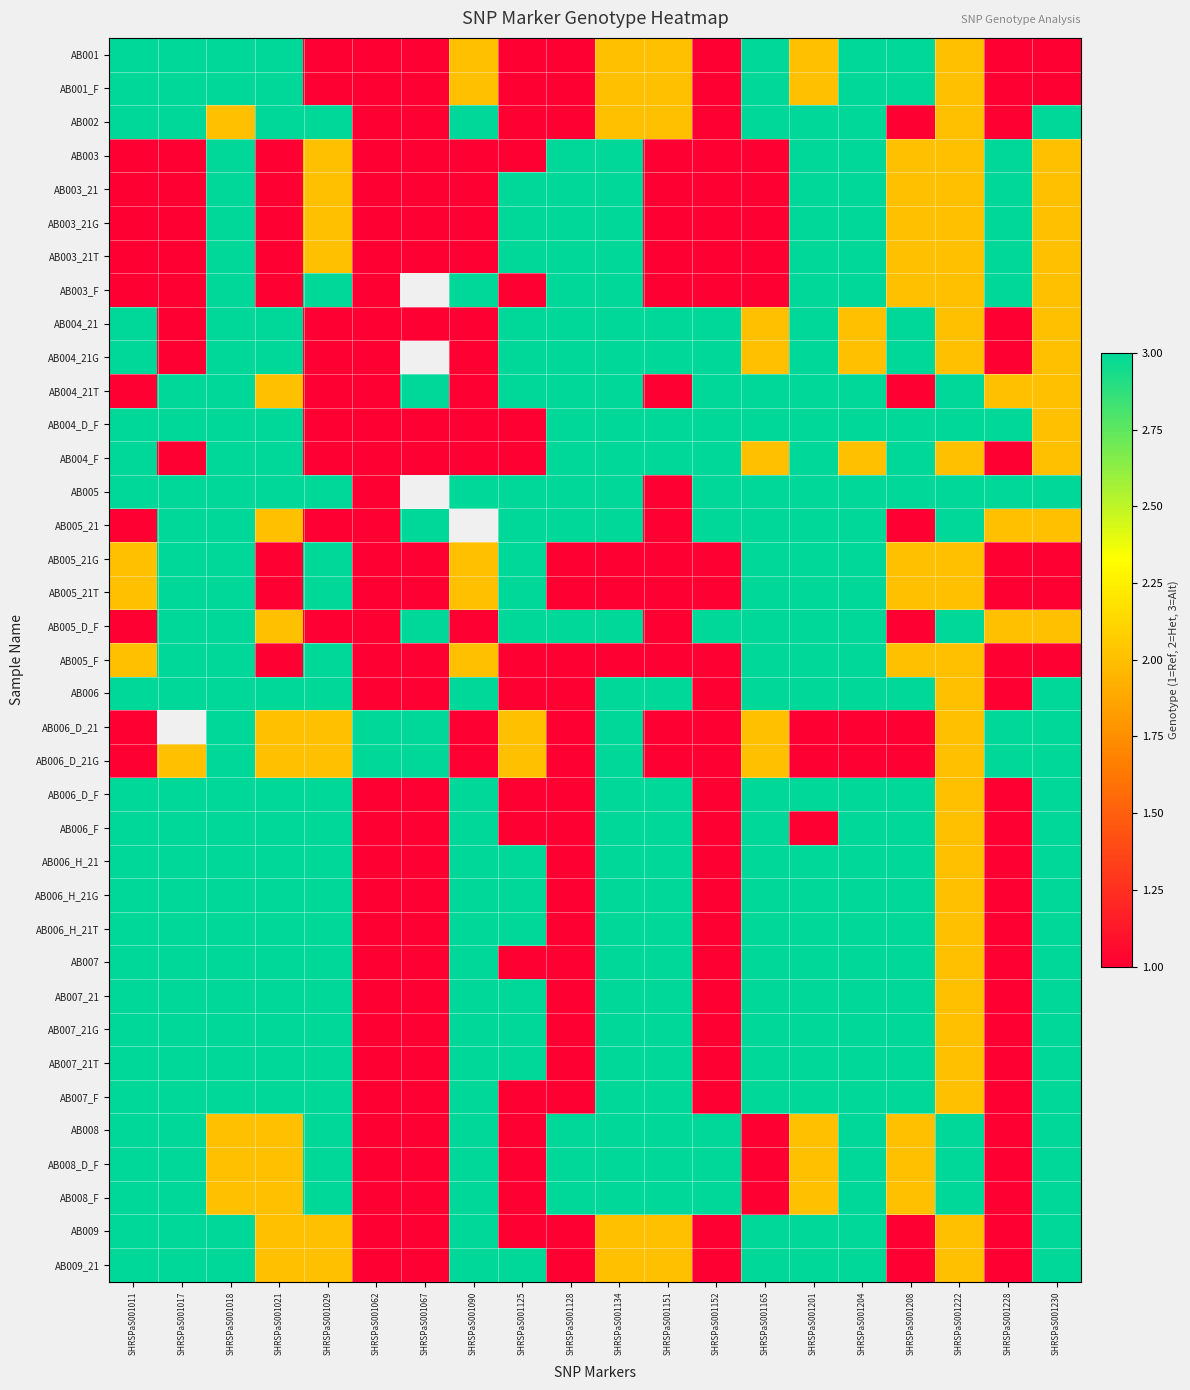

Rank the categories by AB005_21G value from lowest to highest.

SHRSPaS001021, SHRSPaS001062, SHRSPaS001067, SHRSPaS001128, SHRSPaS001134, SHRSPaS001151, SHRSPaS001152, SHRSPaS001228, SHRSPaS001230, SHRSPaS001011, SHRSPaS001090, SHRSPaS001208, SHRSPaS001222, SHRSPaS001017, SHRSPaS001018, SHRSPaS001029, SHRSPaS001125, SHRSPaS001165, SHRSPaS001201, SHRSPaS001204